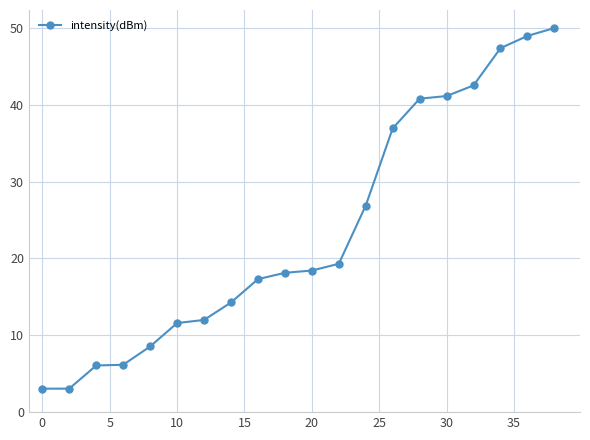

What is the maximum value shown in the chart?

50.0